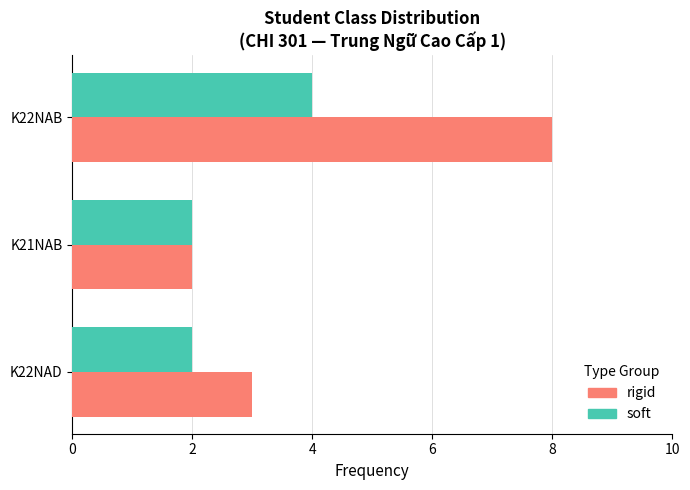

List the series in order of their peak value, highest first.

rigid, soft